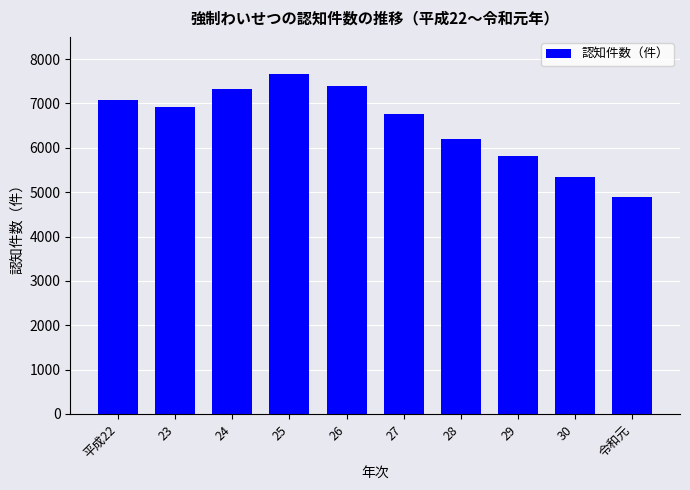

Reading left to right, what are all the values shown in this chart?

7068	6929	7321	7654	7400	6755	6188	5809	5340	4900